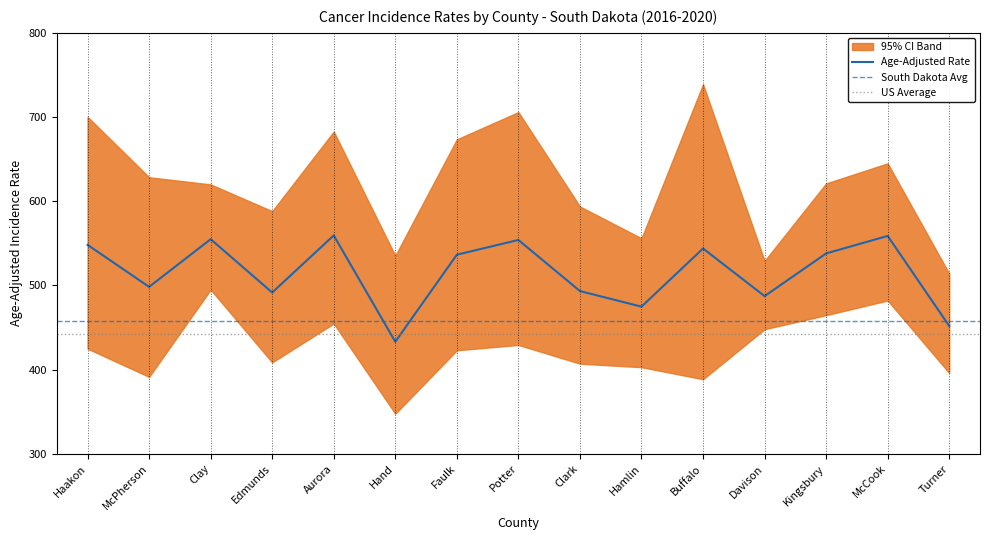

Which series has the largest range (max minus min)?

Upper 95% CI